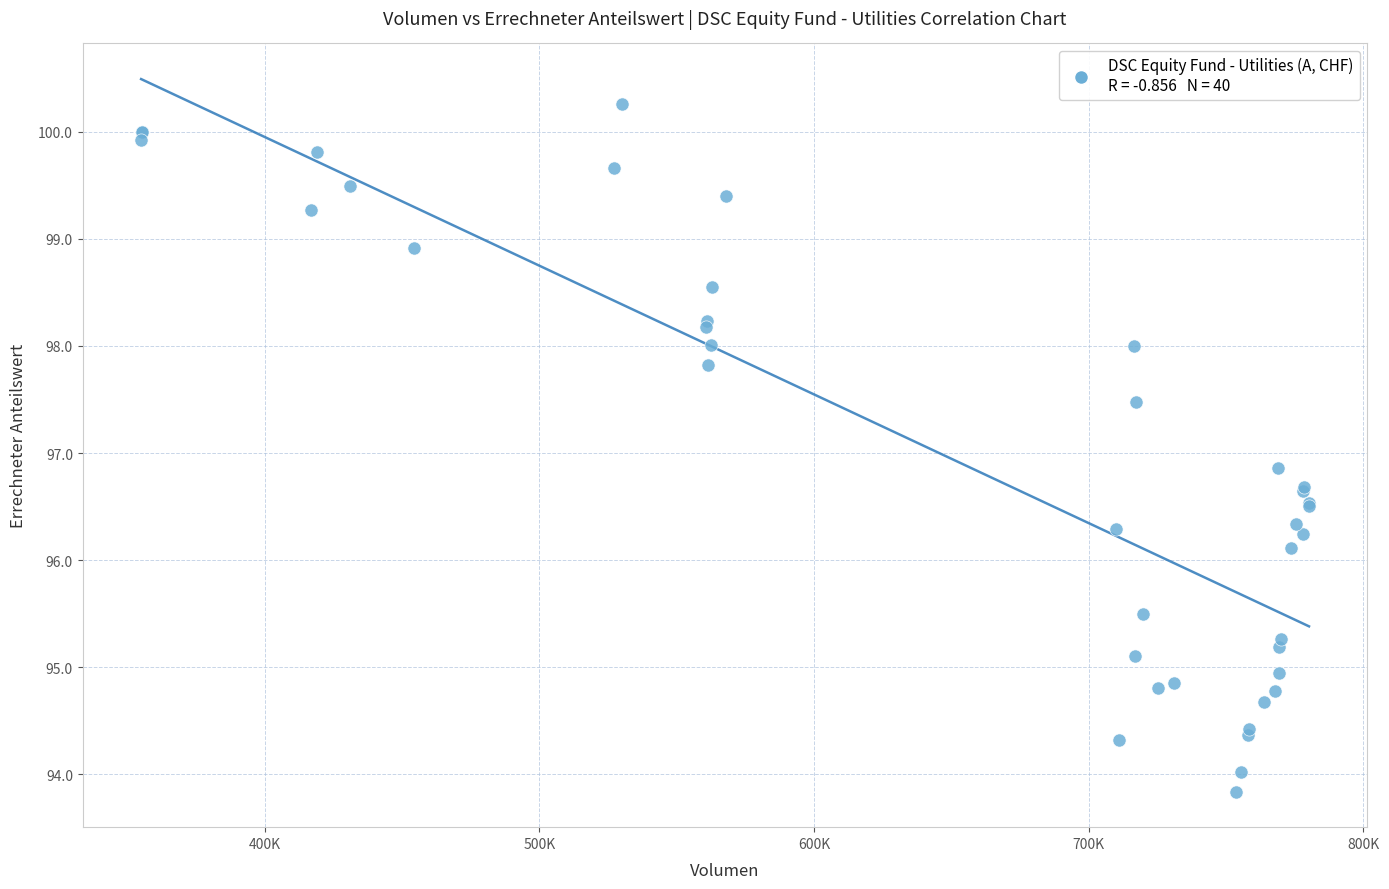

What Y value in the scatter plot is closest to 97?

96.9